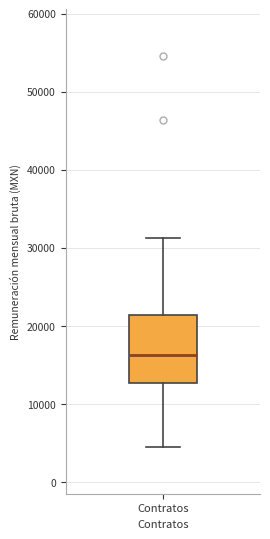

Read this box plot against the y-axis: the position of the median line, the range covered by the box, and the ends of both whiskers. The values are not printed on the chart, so give them approximately, as read against the axis.

median 16000, box 13000 to 21000, whiskers 5000 to 31000